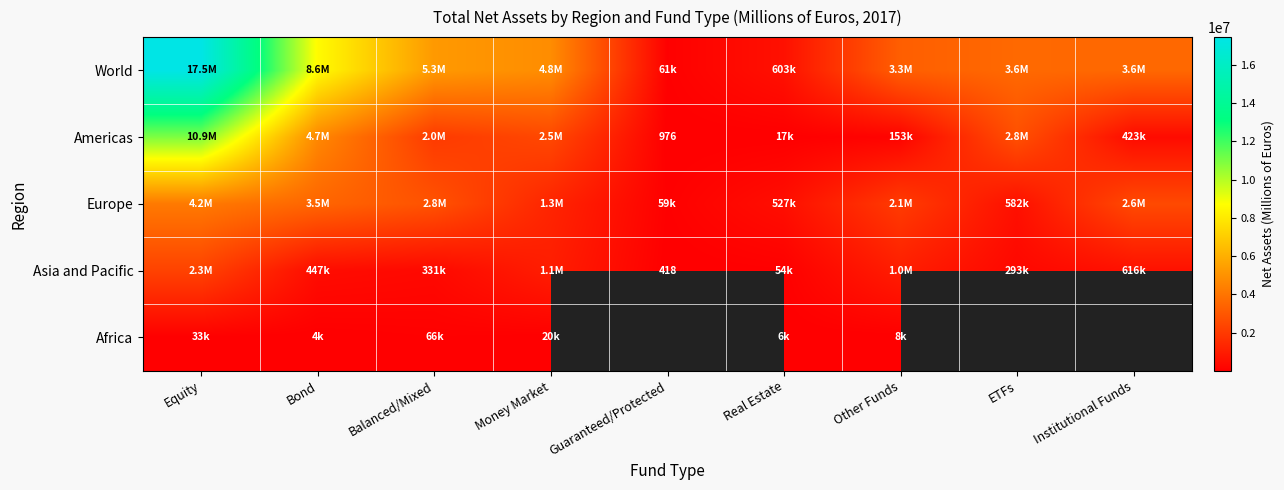

The value of World at Equity is 17460261.0. True or false?

True